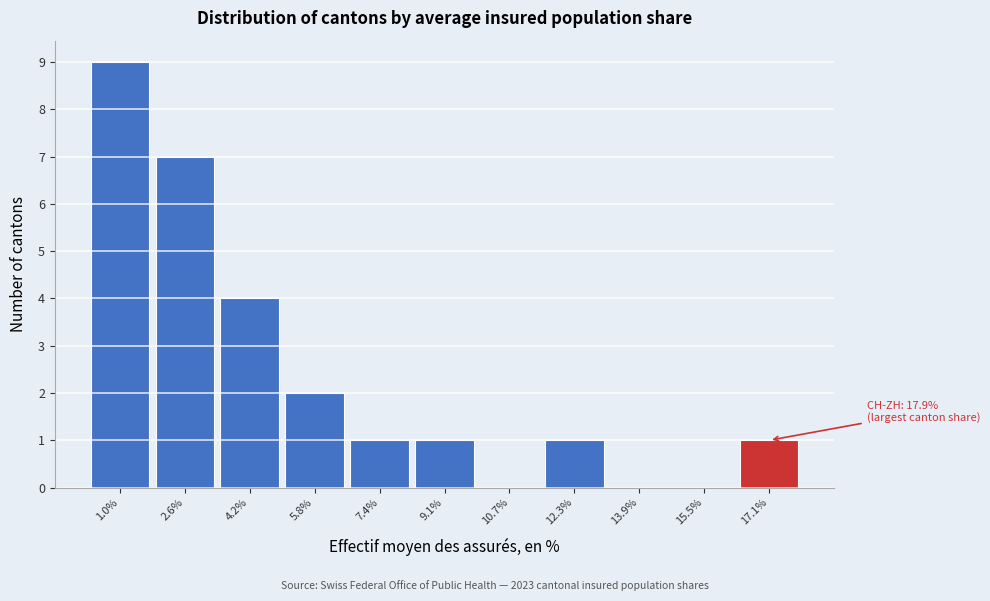

Reading left to right, transcribe all the data shown in this chart.

1.0%=9	2.6%=7	4.2%=4	5.8%=2	7.4%=1	9.1%=1	10.7%=0	12.3%=1	13.9%=0	15.5%=0	17.1%=1